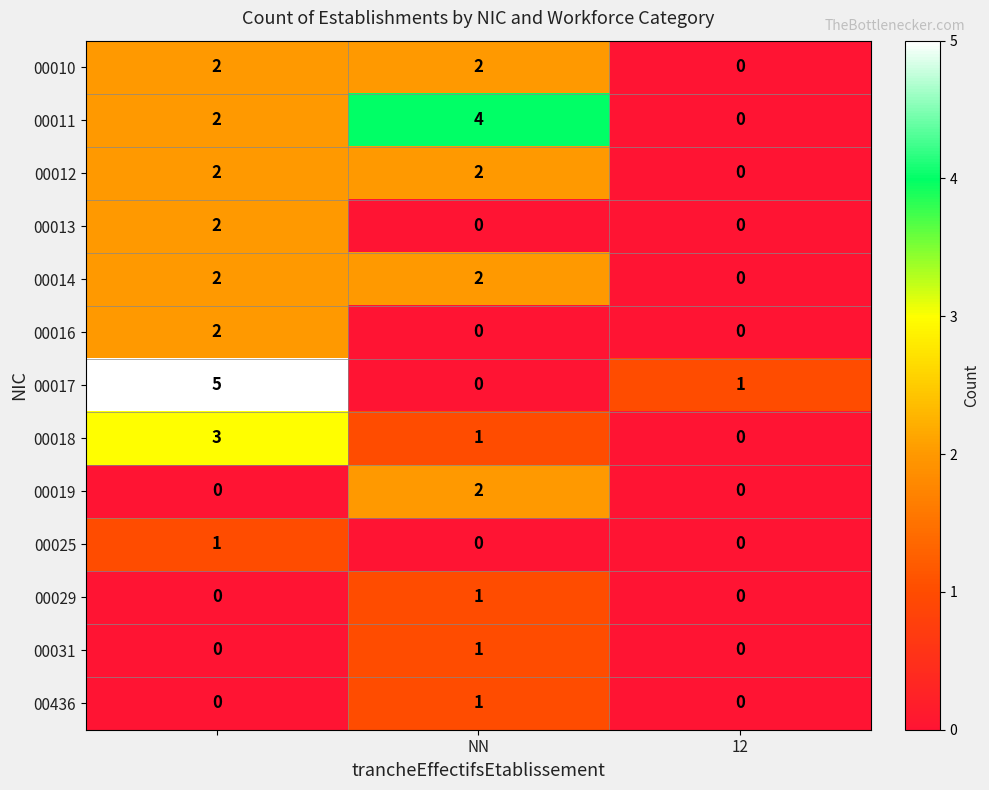

What is the maximum value shown in the chart?

5